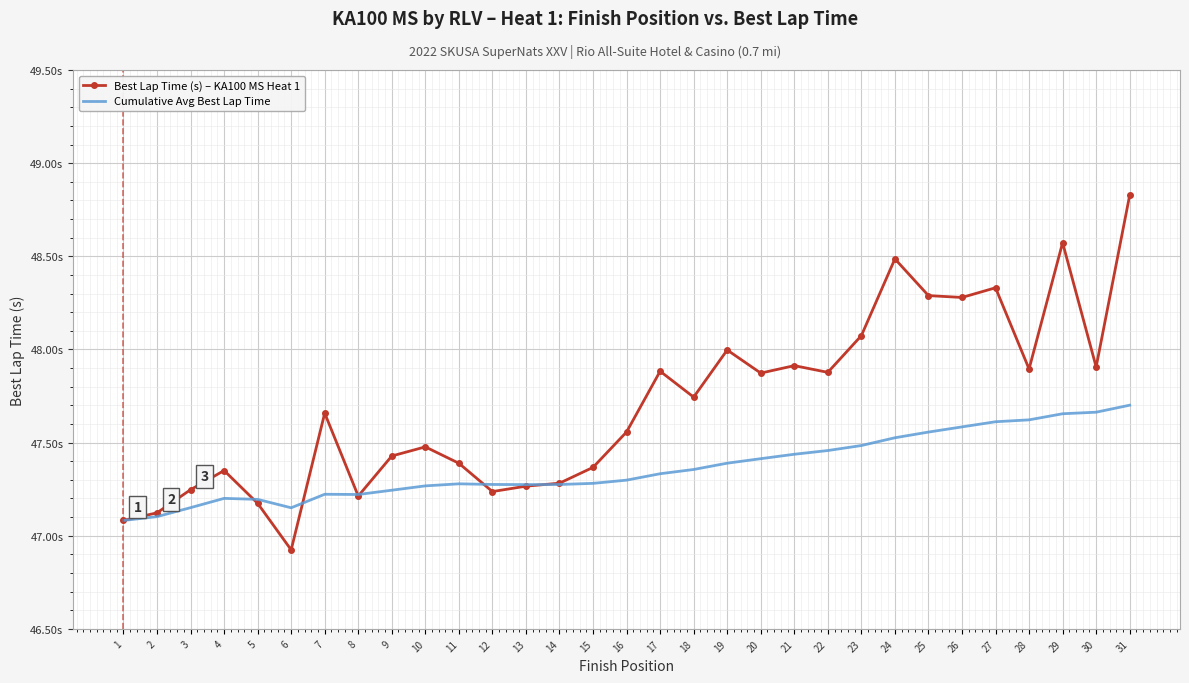

True or false: Best Lap Time (s) – KA100 MS Heat 1 has more than 2 interior local peaks.

True